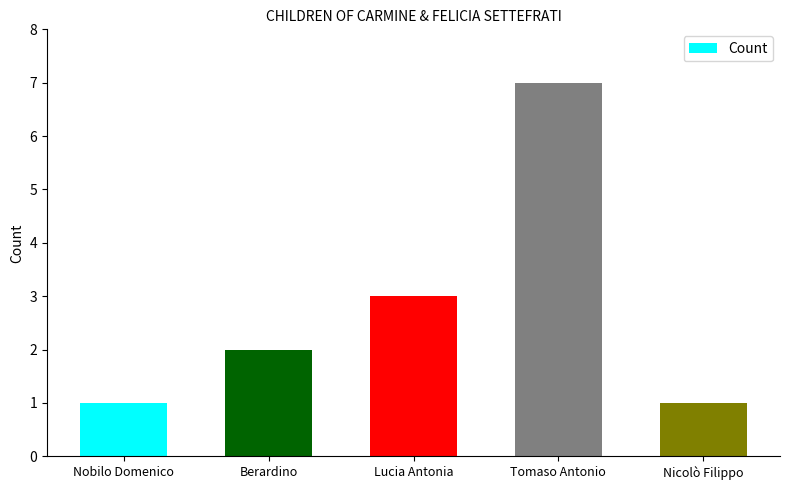

What is the label of the 2nd bar from the left?

Berardino